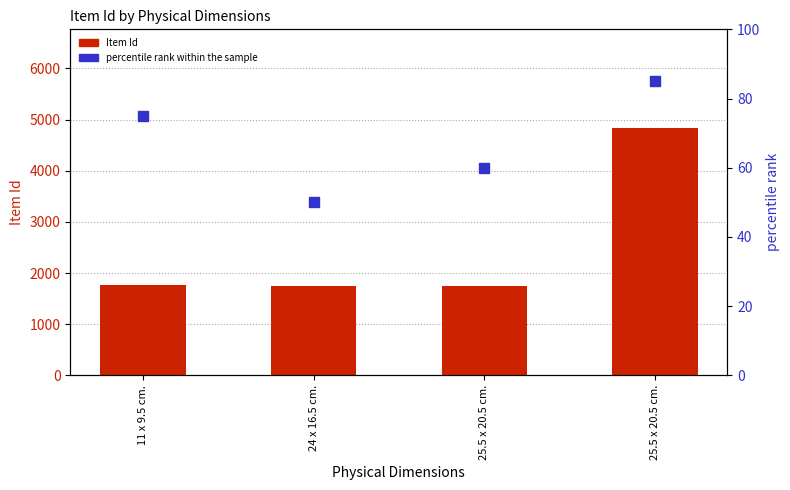

Which series has the largest total across all categories?

Item Id